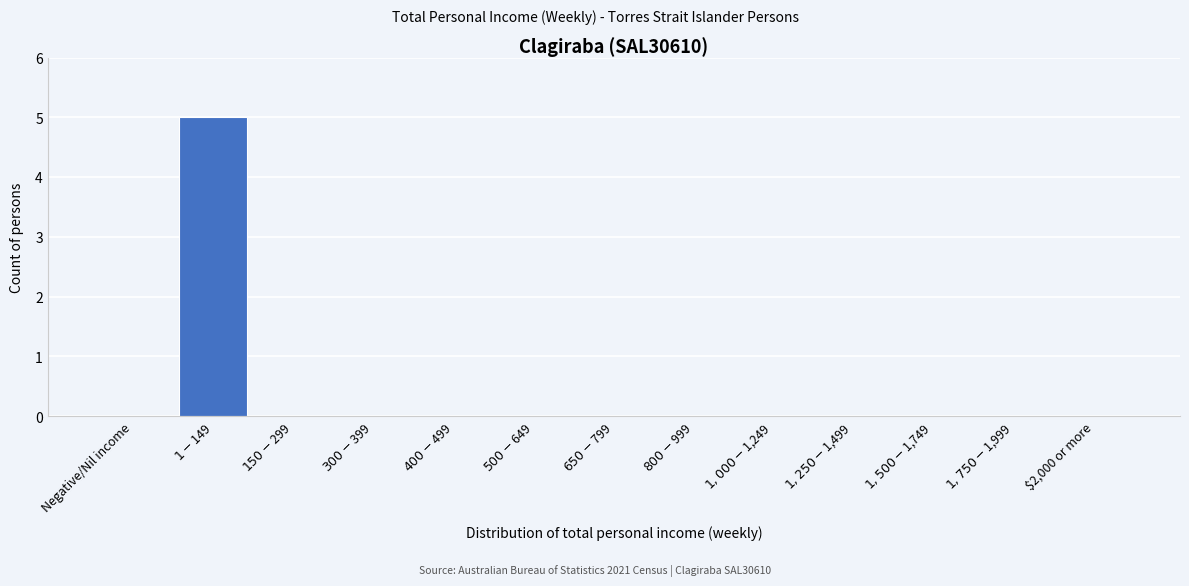

What is the sum of all values?

5